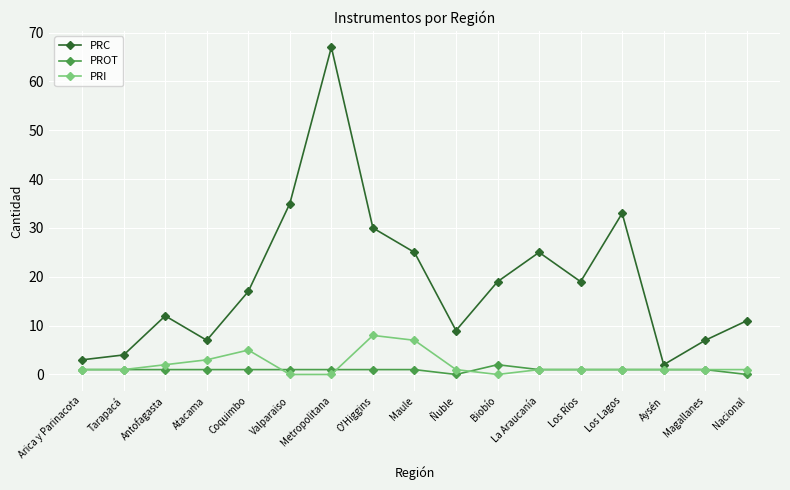

True or false: PRI has more than 0 points higher than both neighbors.

True